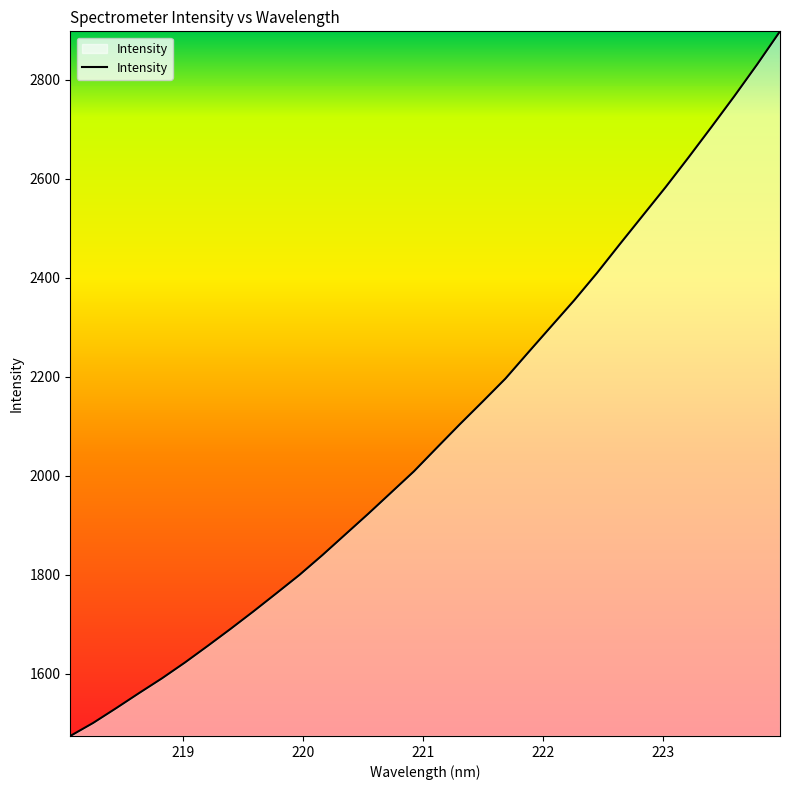

What is the sum of all values?

66785.8